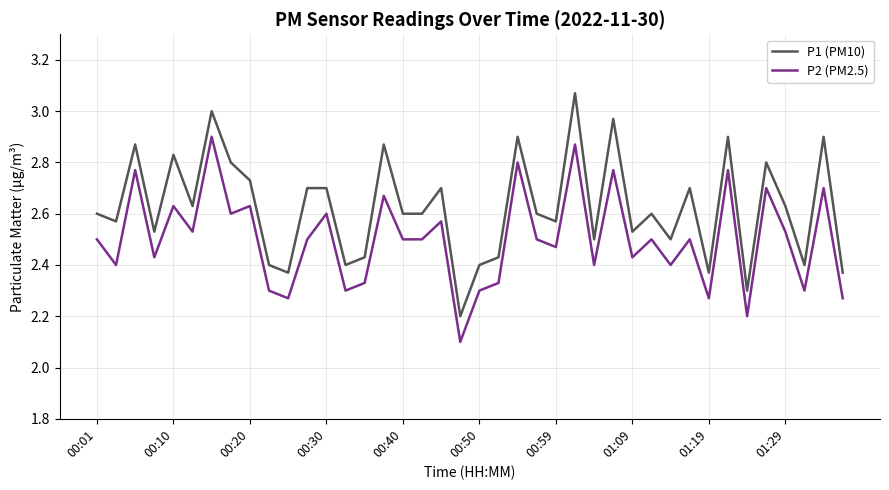

What is the lowest value of the P1 (PM10) series?

2.2